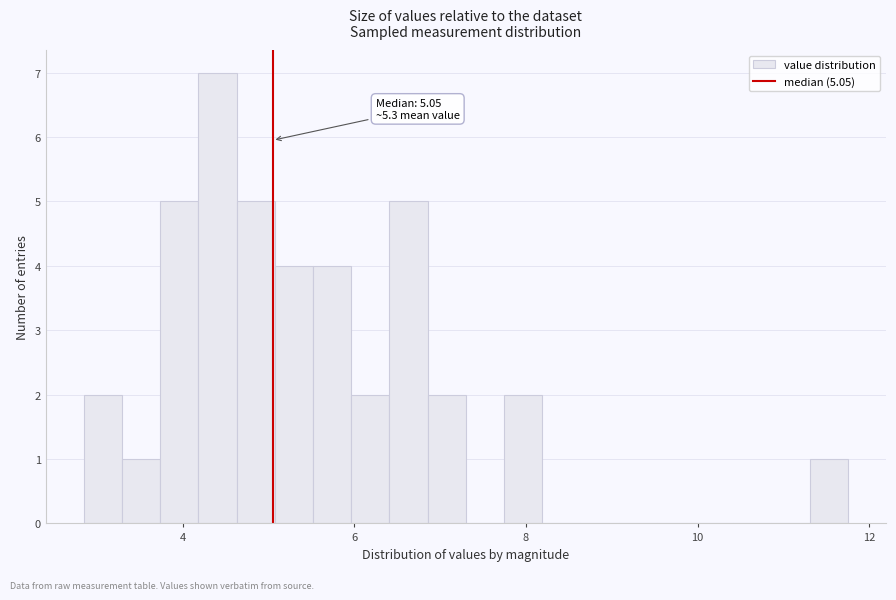

Around what value on the x-axis is the tallest bar? Give the approximate position of its centre, as read against the axis.

4.4